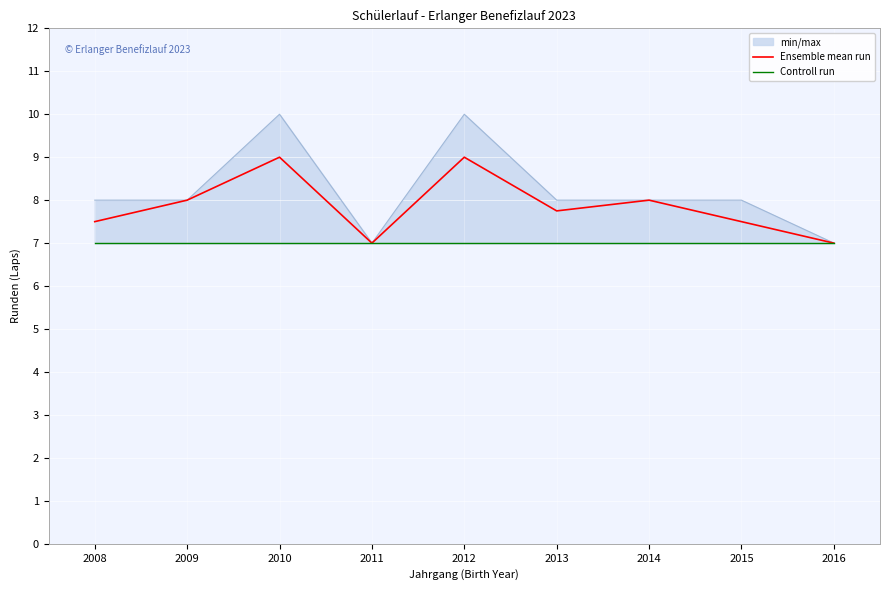

What is the maximum value for Ensemble mean run?

9.0